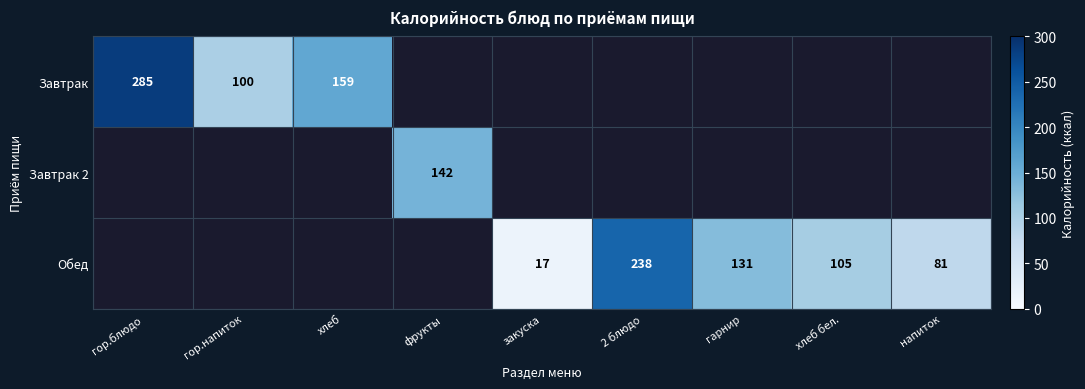

The Завтрак series shows 238 at хлеб. True or false?

False